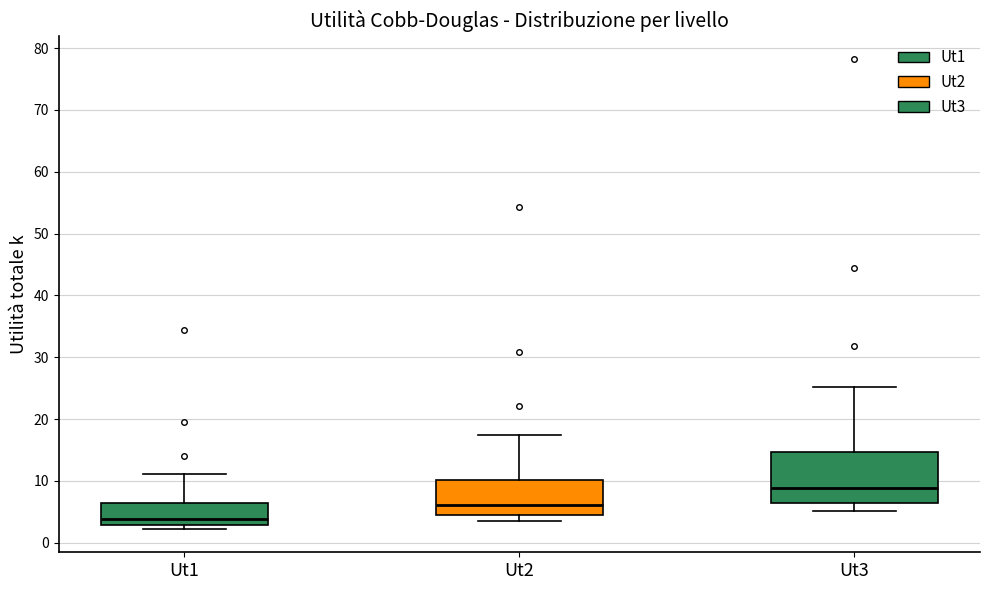

Where is the lower edge of the box for Ut1 on the y-axis? The values are not printed on the chart, so give them approximately, as read against the axis.

3